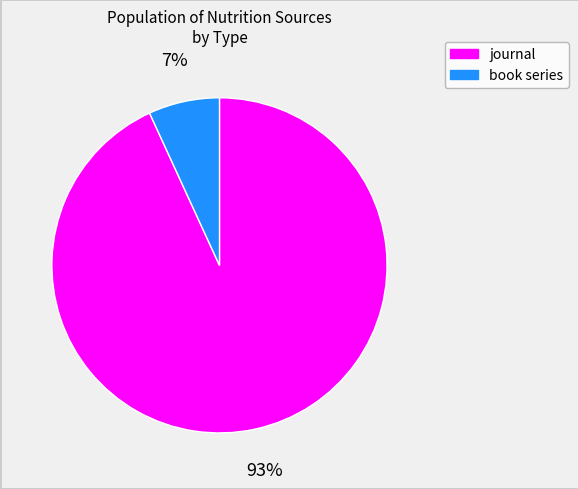

The book series slice represents 1% of the pie. True or false?

False